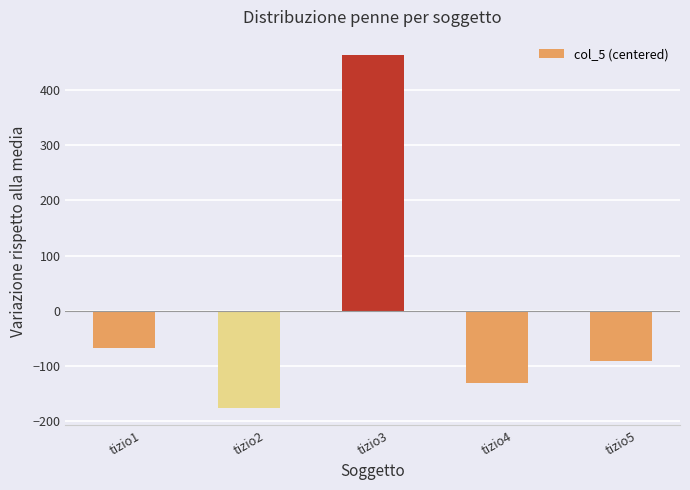

What is the smallest value displayed?

-175.6